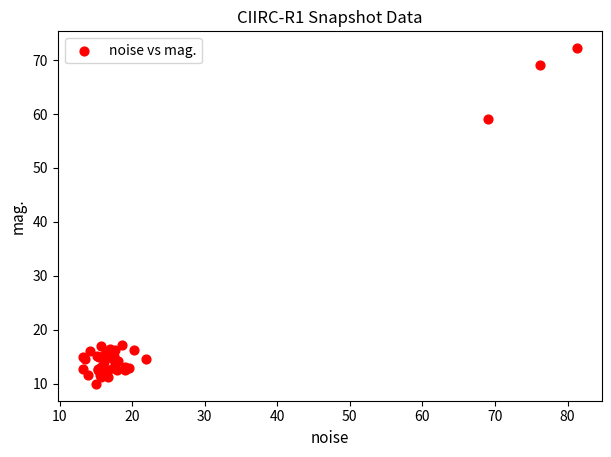

What Y value in the scatter plot is closest to 41?

59.0